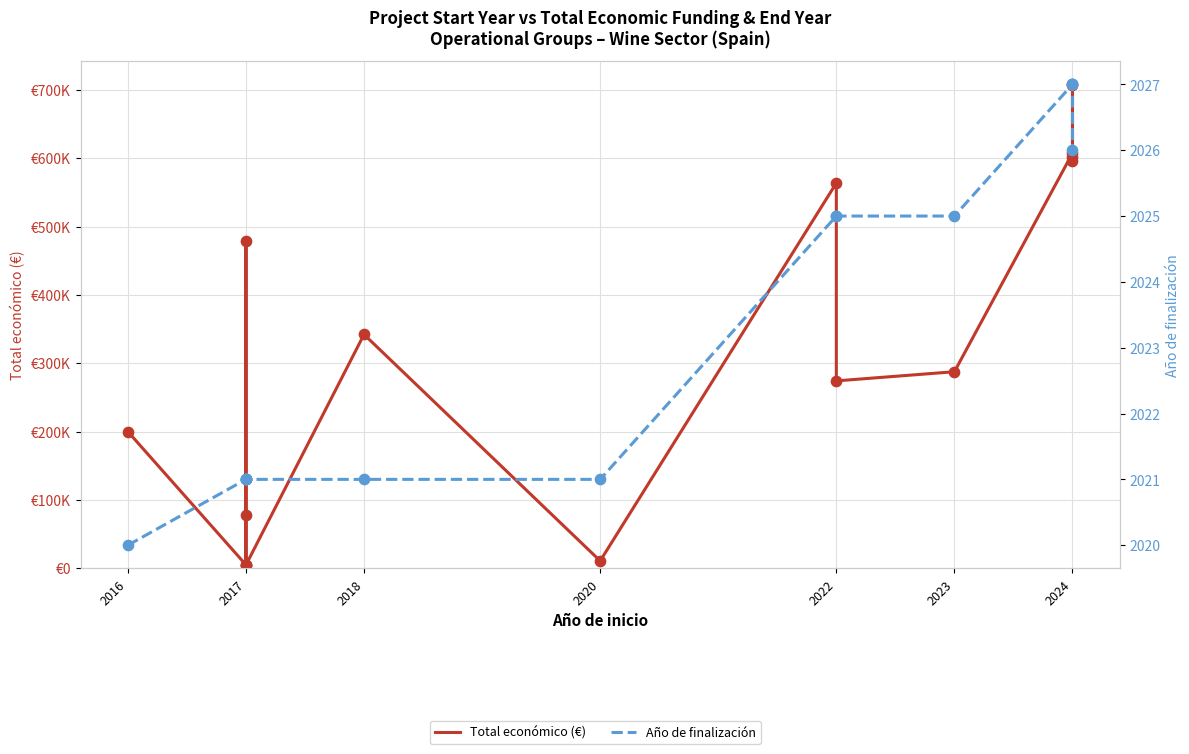

What are all the series names shown in the legend?

Total económico (€), Año de finalización